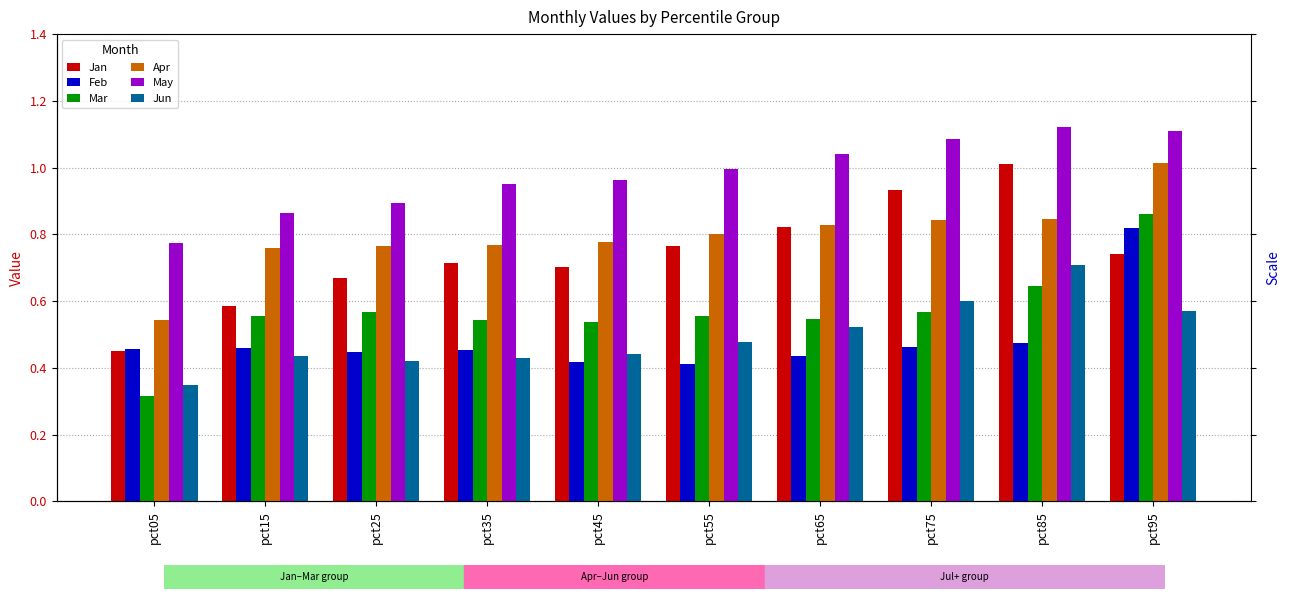

Rank the series at pct55 from lowest to highest value.

Feb, Jun, Mar, Jan, Apr, May